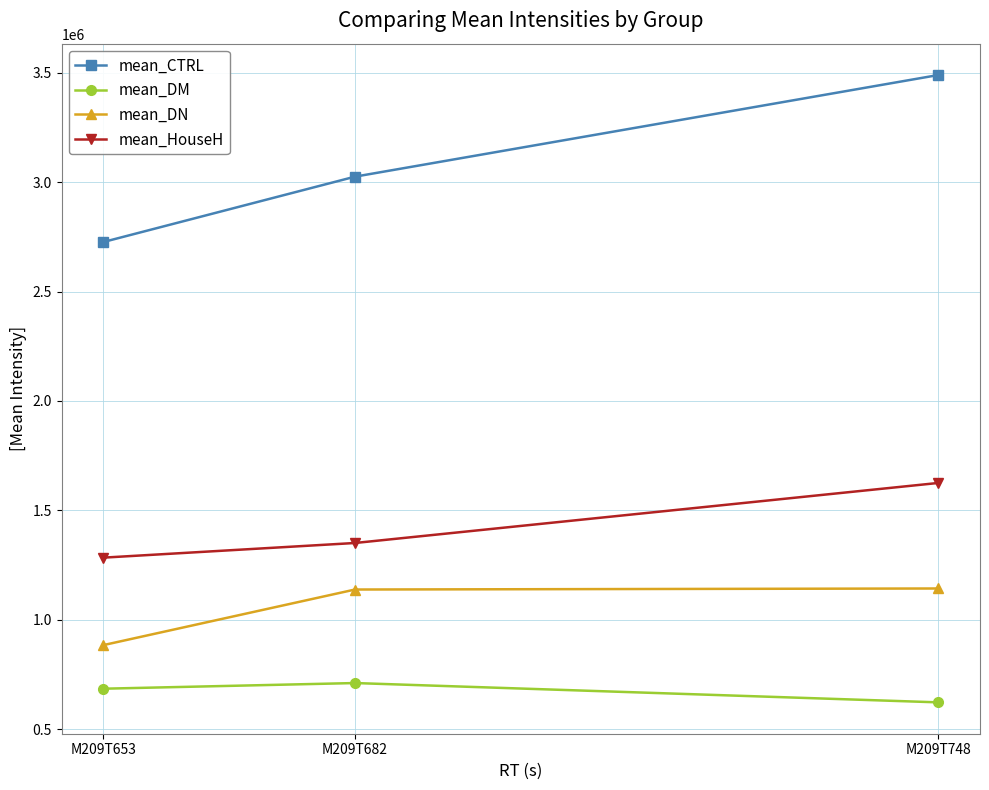

How many lines are shown in the chart?

4